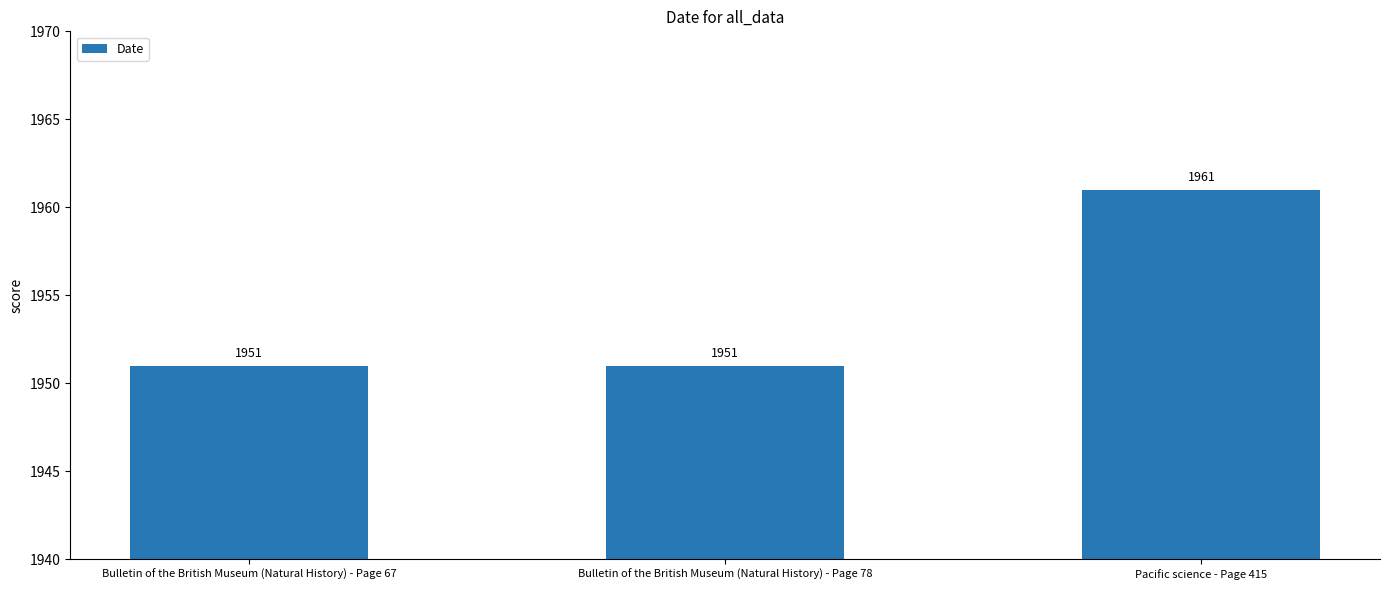

What is the ratio of the value at Bulletin of the British Museum (Natural History) - Page 67 to the value at Pacific science - Page 415?

1.0